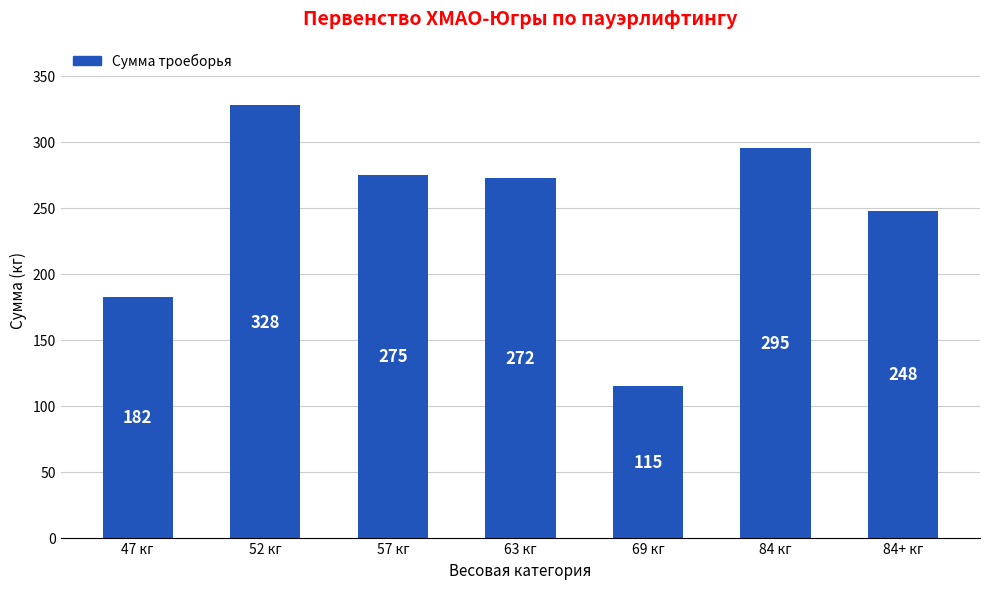

List the labels in order of value, largest first.

52 кг, 84 кг, 57 кг, 63 кг, 84+ кг, 47 кг, 69 кг